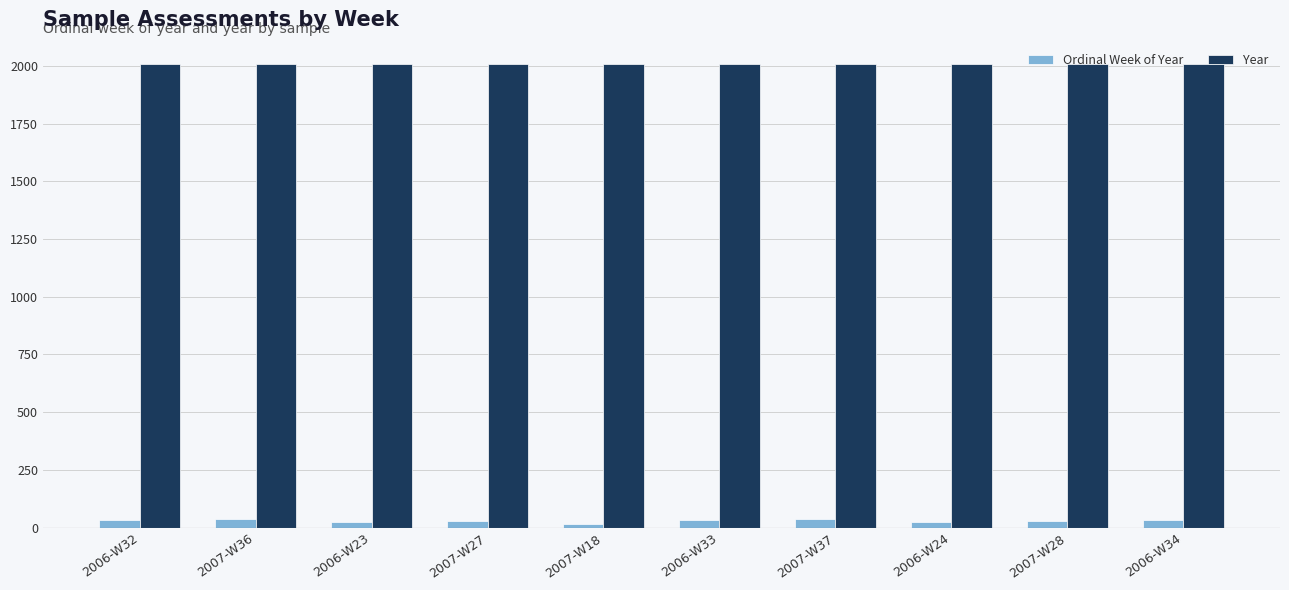

What is the highest value of the Year series?

2007